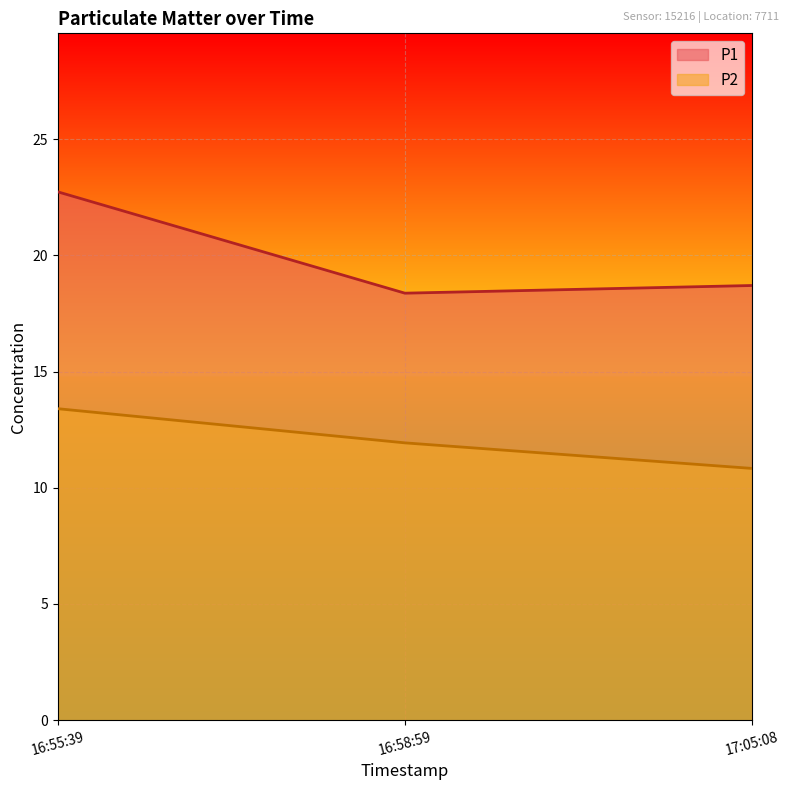

Reading right to left, list all the values displayed in this chart.

P1: 18.7	18.4	22.7
P2: 10.8	11.9	13.4